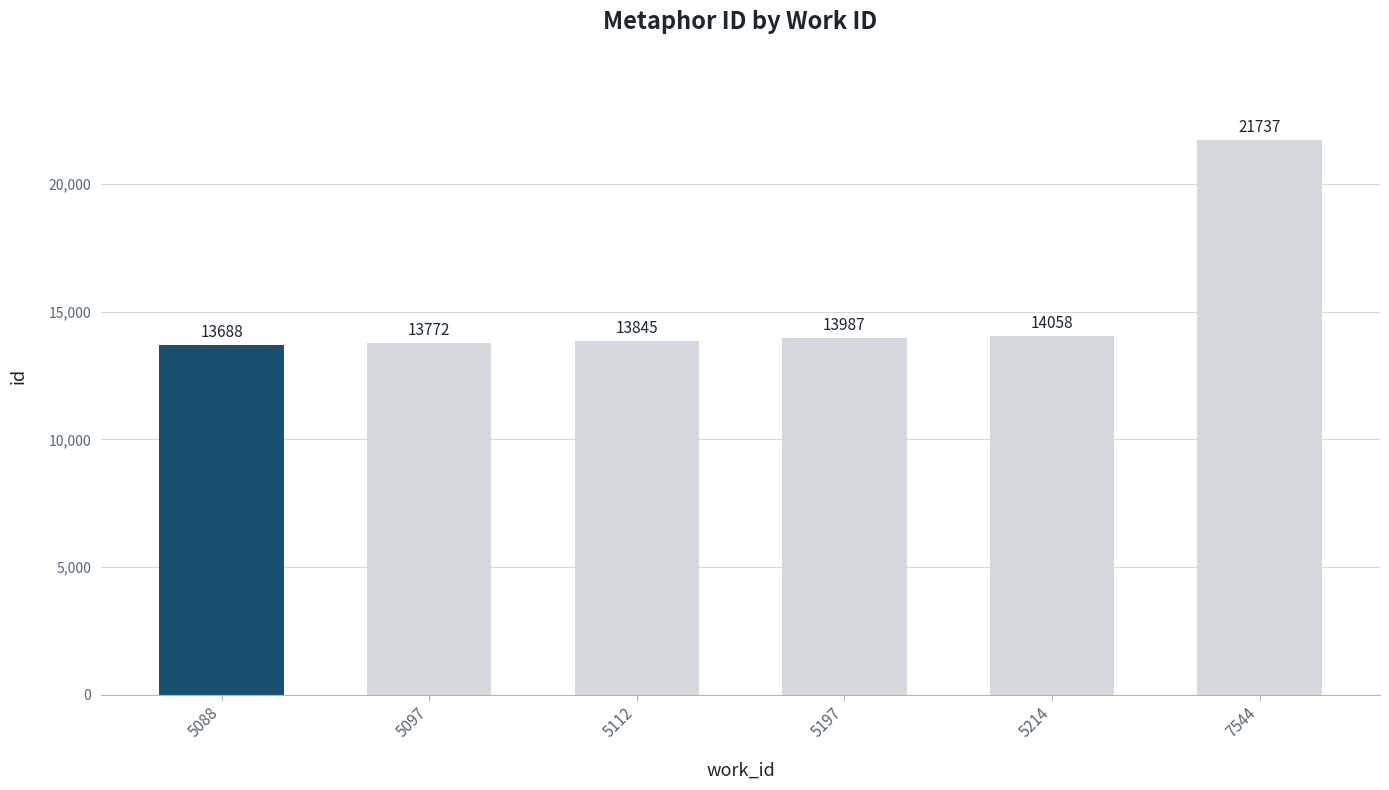

What is the difference between the second highest and minimum values?

370